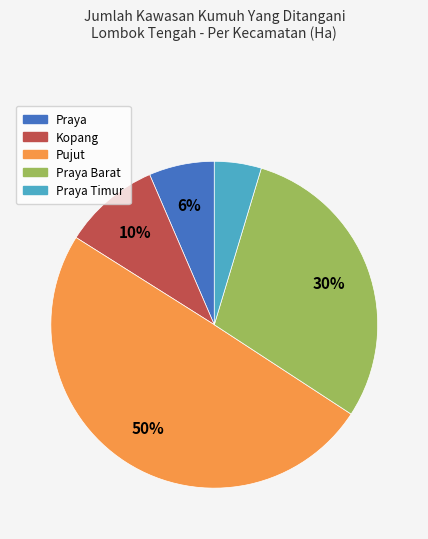

To the nearest percent, what is the difference between the largest and smallest slice percentages?

45%